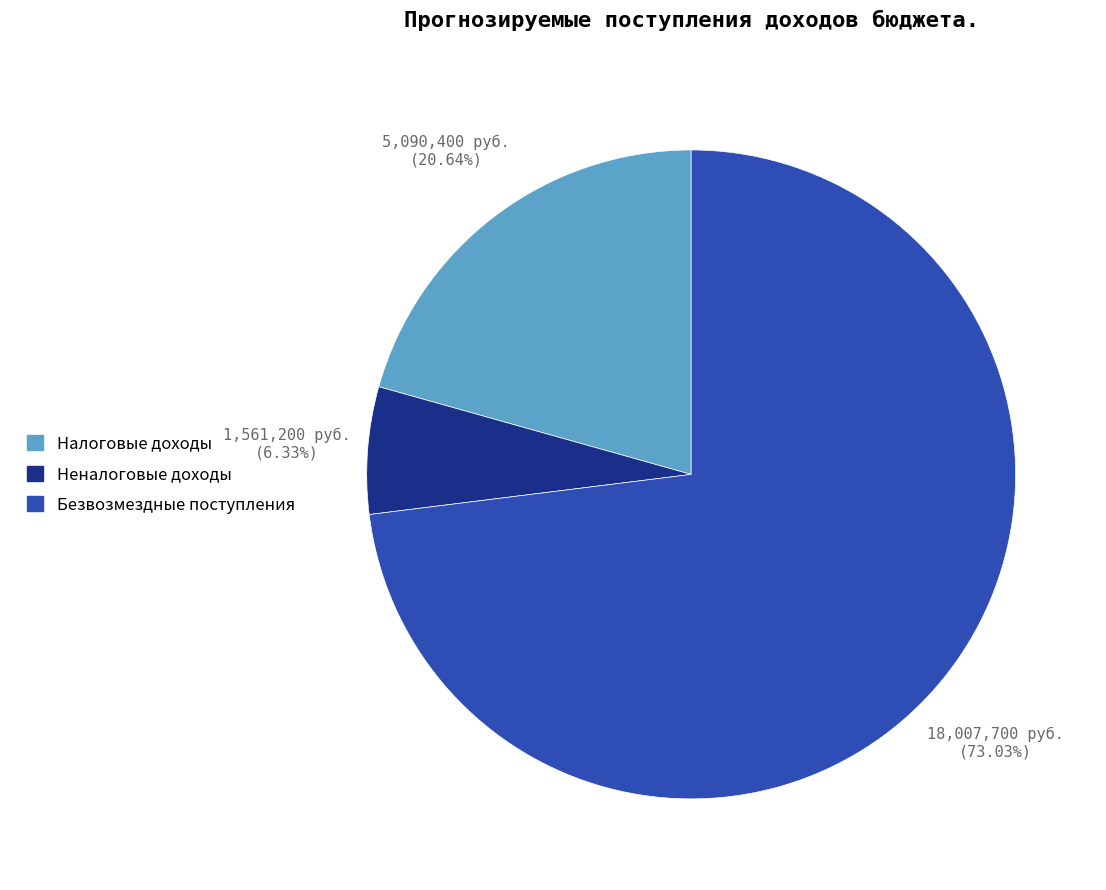

Which category has the smallest portion of the pie?

Неналоговые доходы